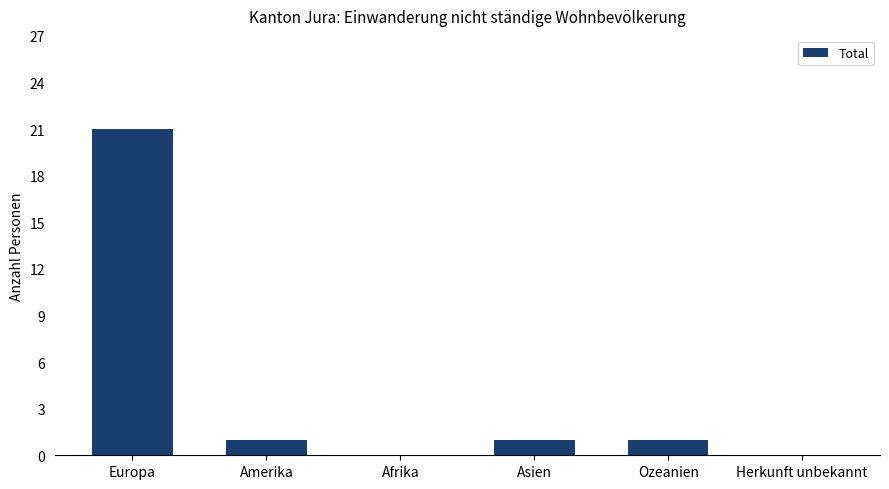

Reading left to right, extract all data points from this chart.

21	1	0	1	1	0